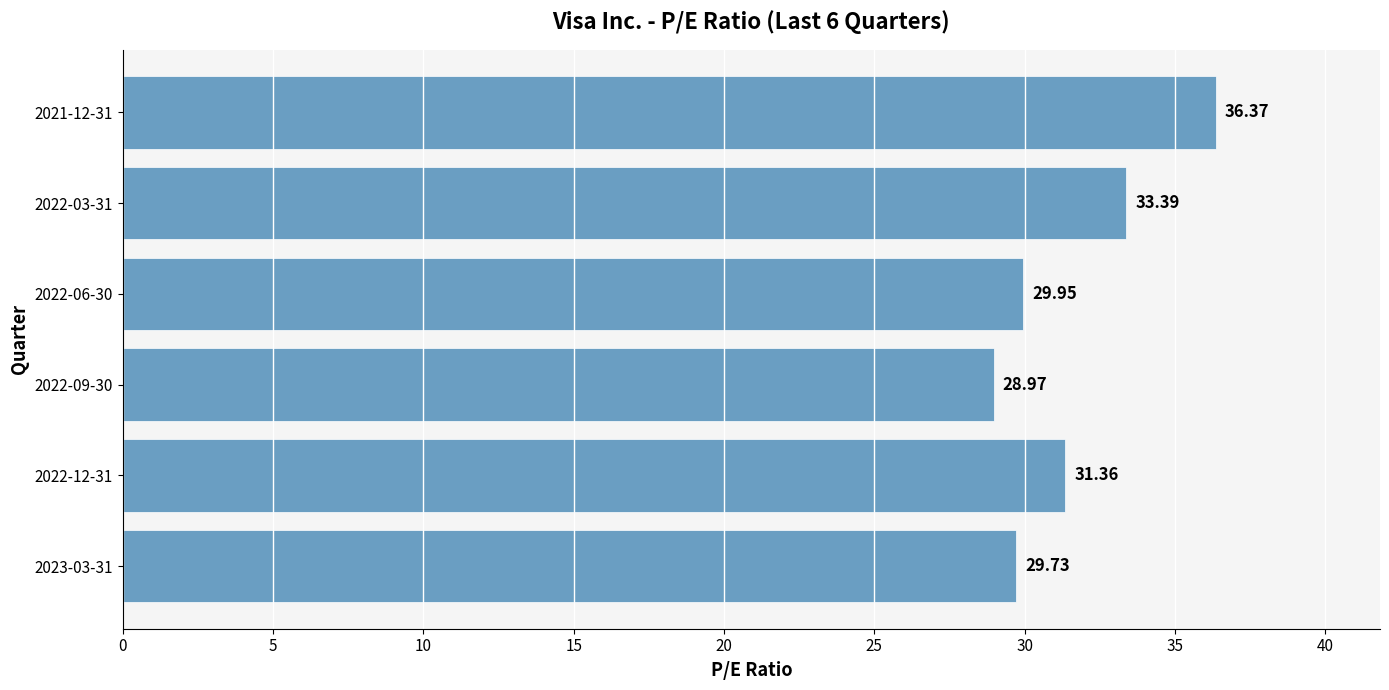

Between 2021-12-31 and 2022-06-30, which is larger?

2021-12-31